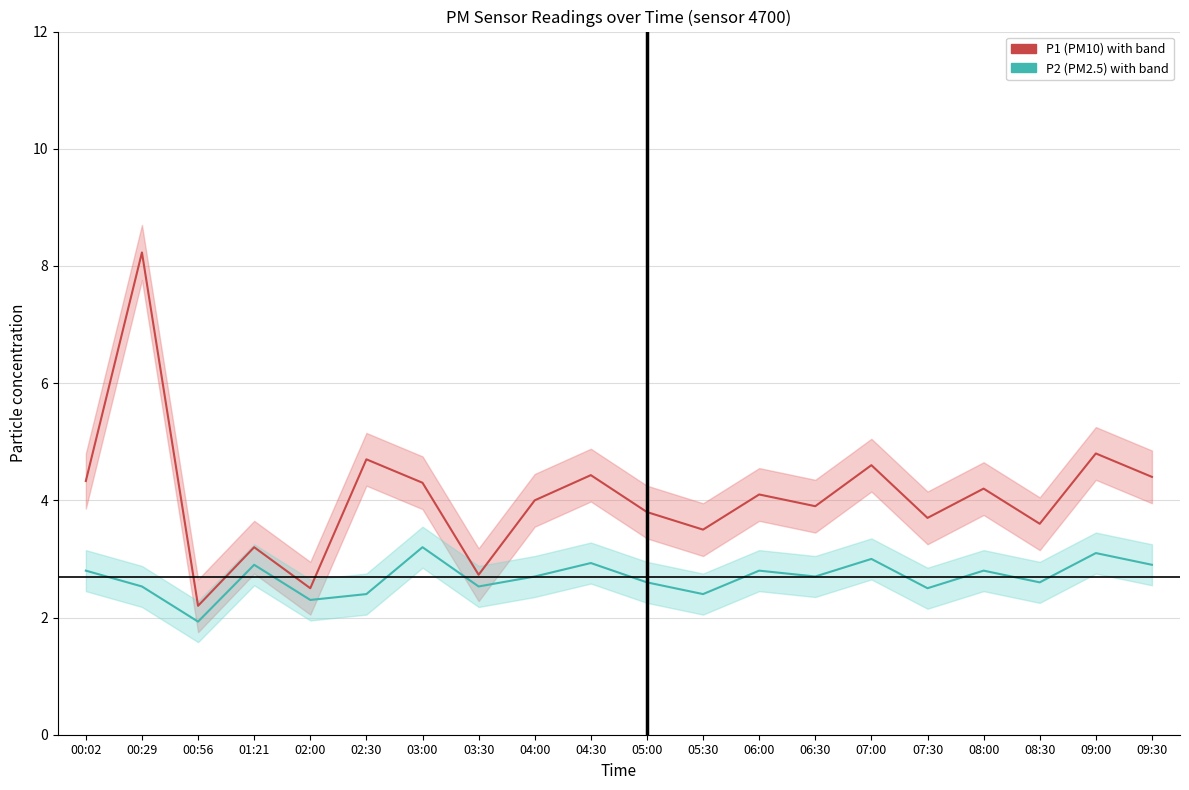

What is the label of the 4th point from the left?

01:21